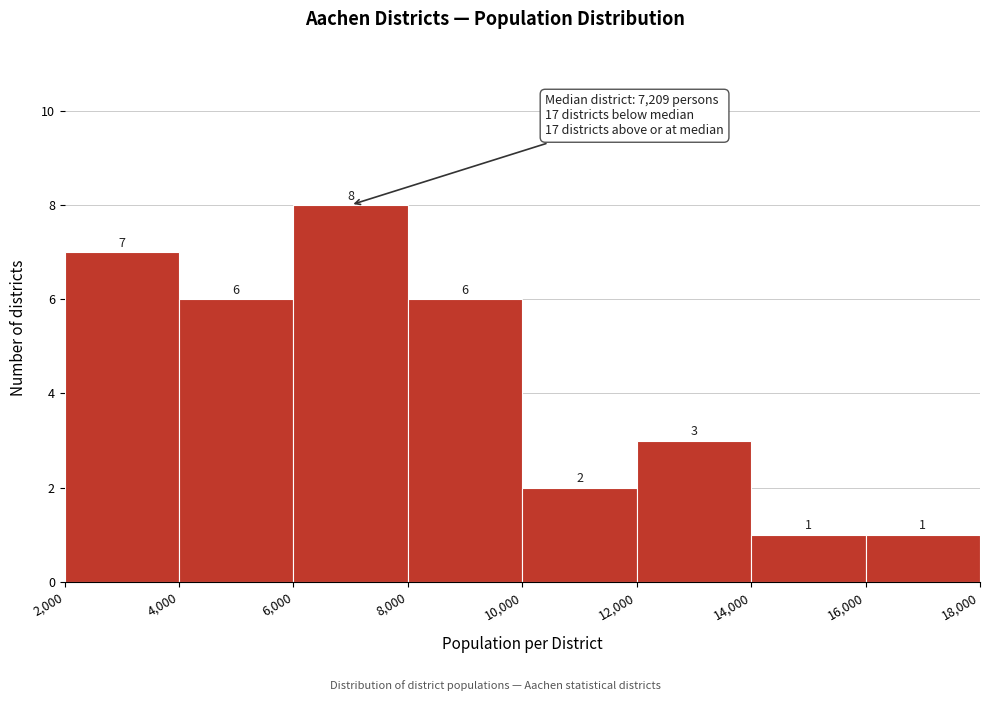

How tall is the bar that spans 6,000 to 8,000 on the x-axis?

8